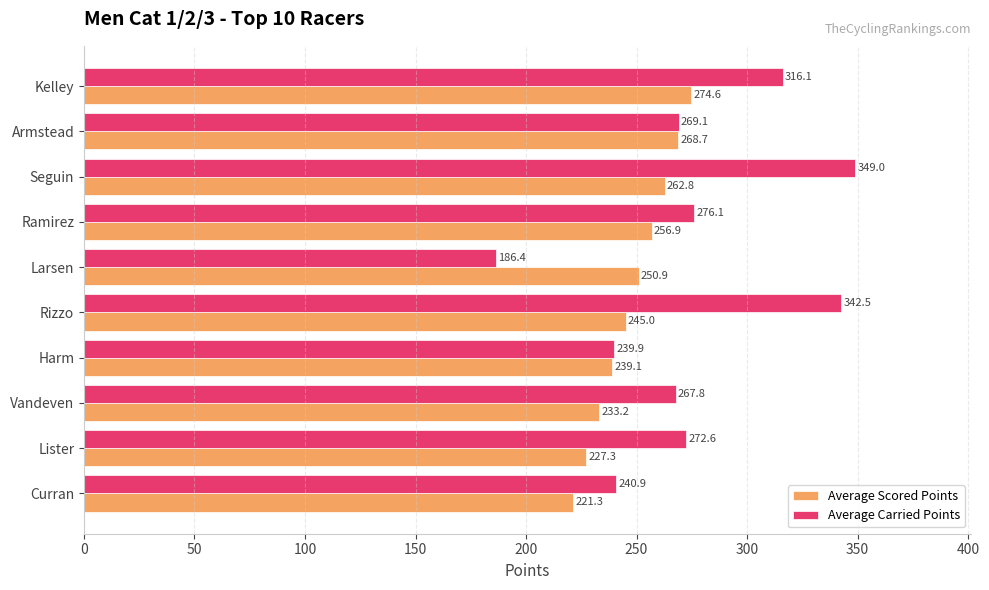

What is the approximate value of Average Carried Points at Vandeven?

267.8